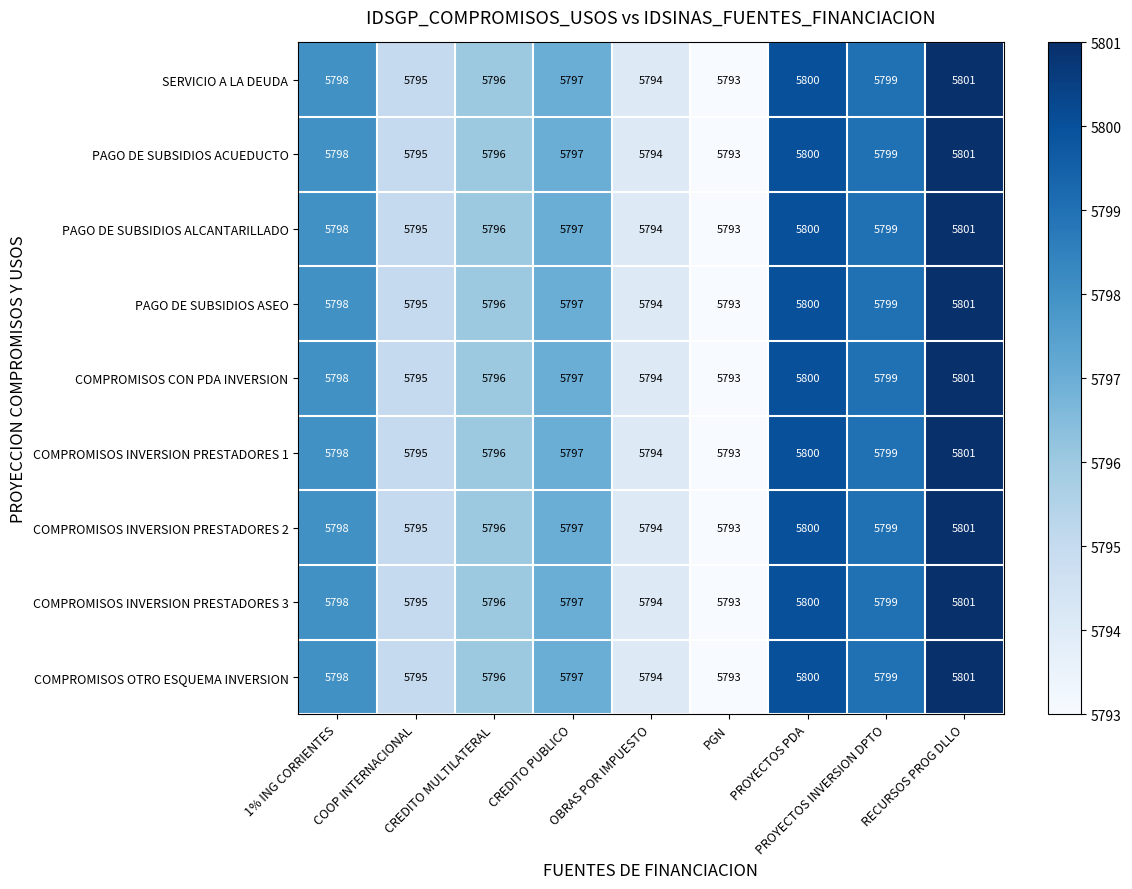

At which category is the sum across all series the highest?

RECURSOS PROG DLLO